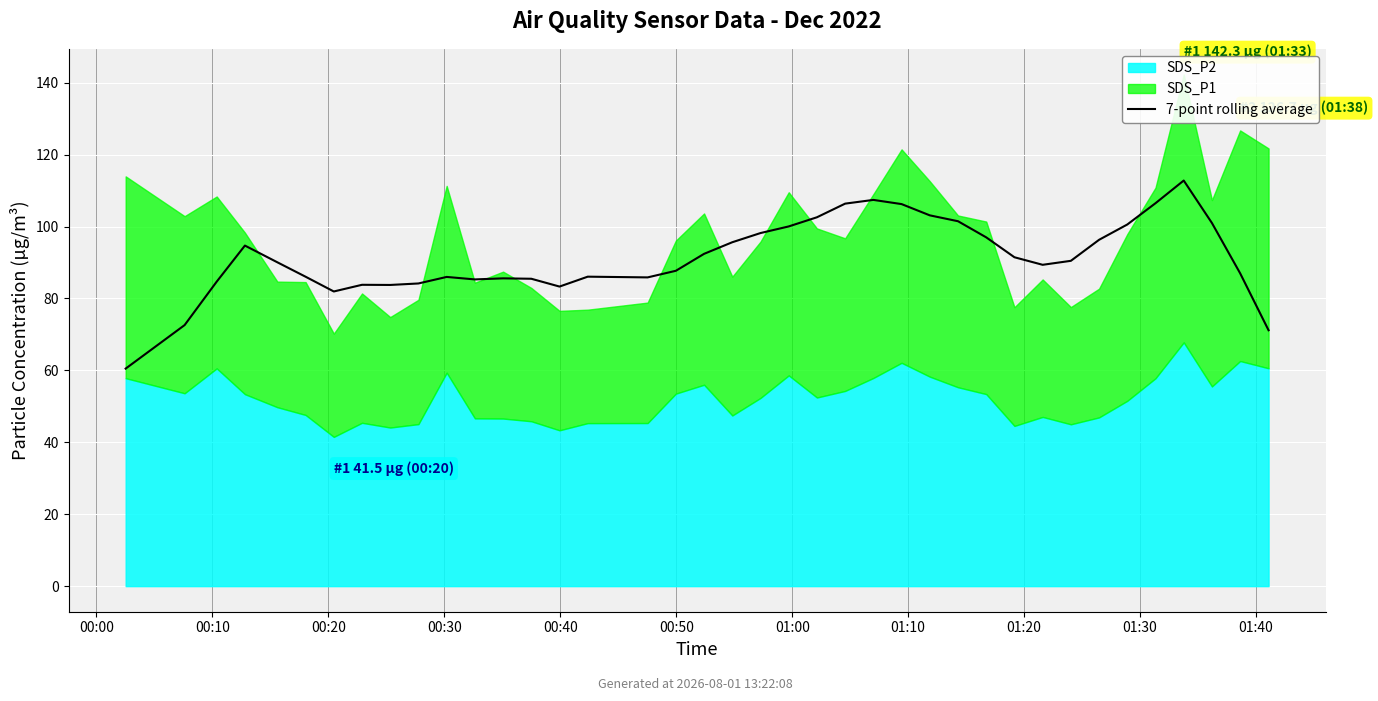

How many values are below 90?

19